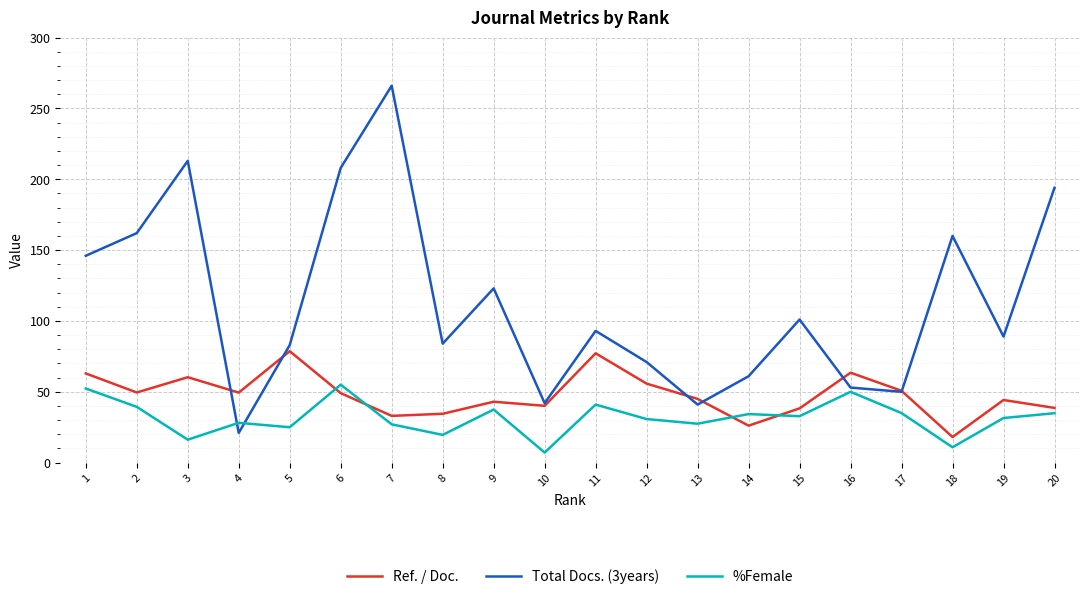

What is the sum of all Ref. / Doc. values?

958.2